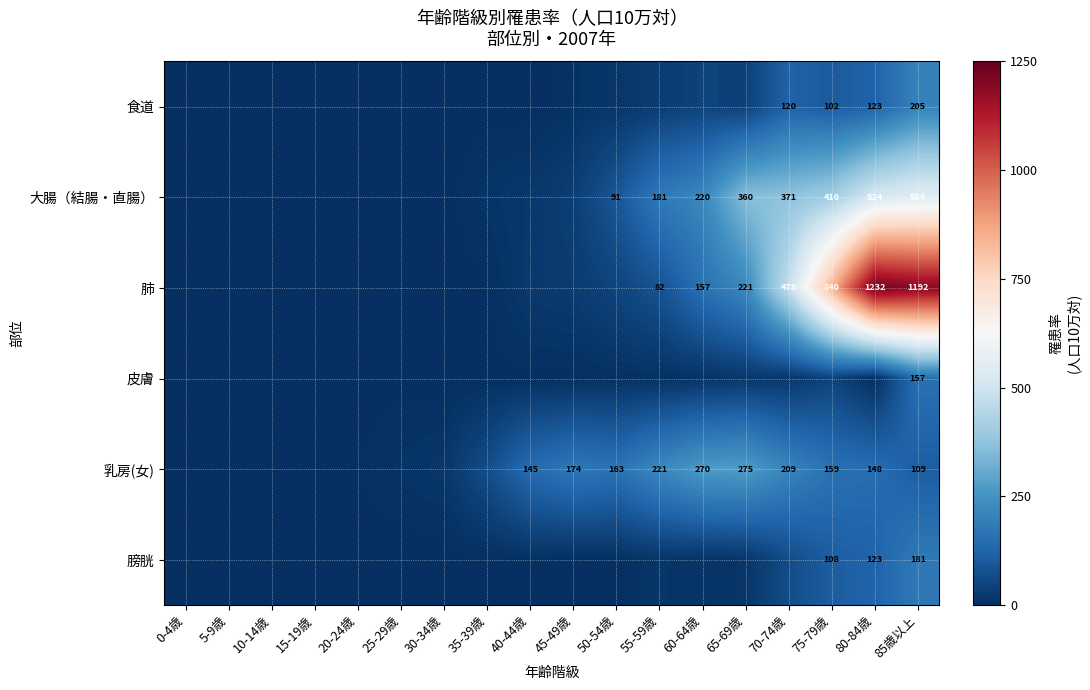

Between 75-79歳 and 10-14歳, which is larger?

75-79歳